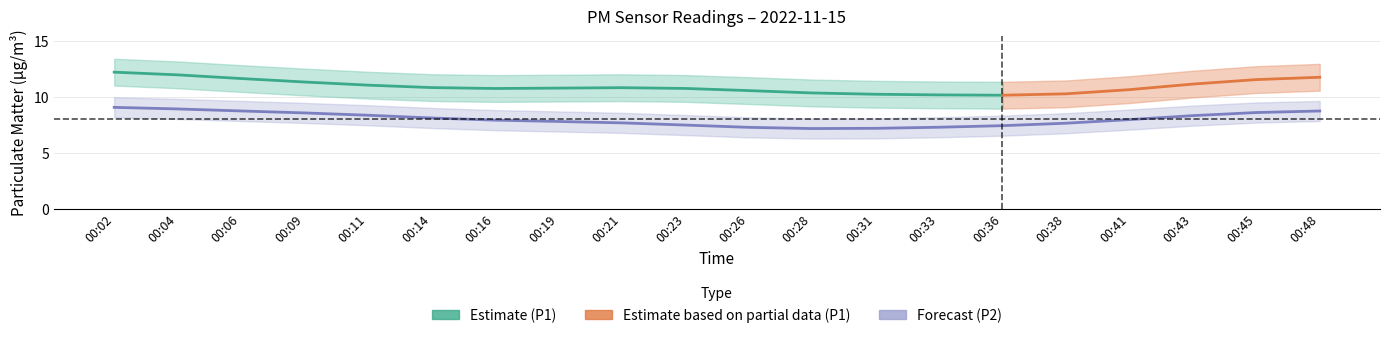

True or false: P2 and P1 intersect in this chart.

False